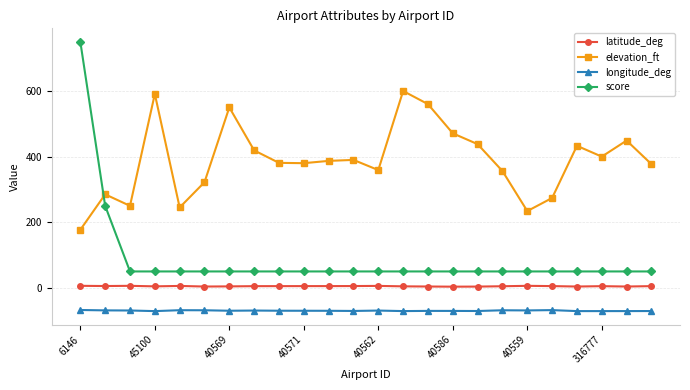

Which series has the widest spread of values?

score